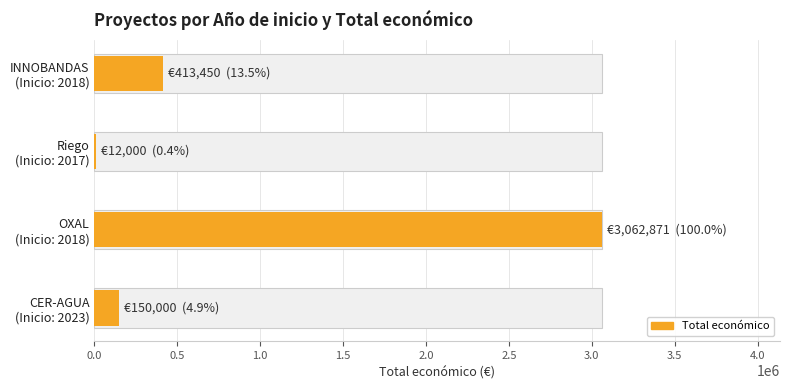

What is the sum of all values?

3638321